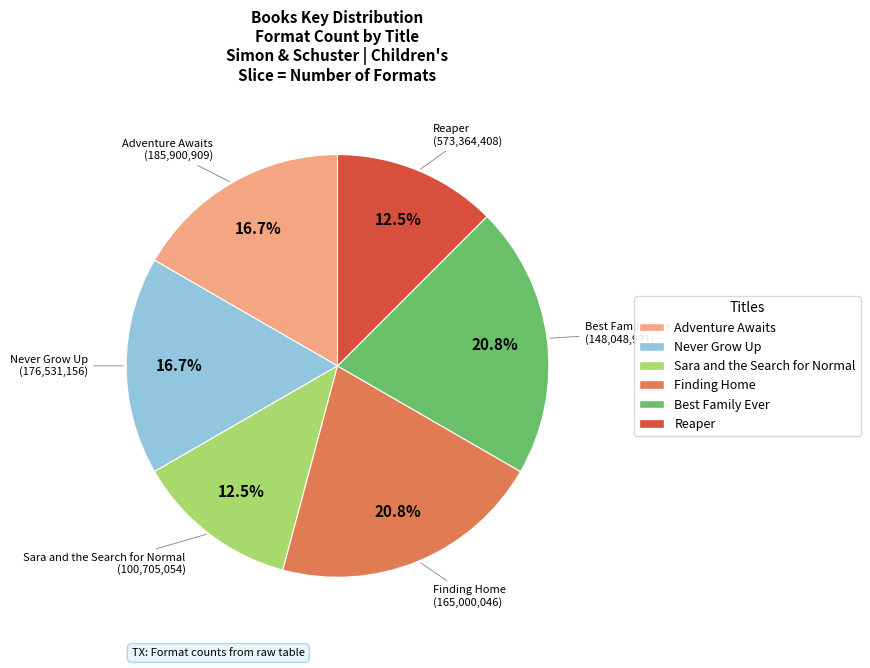

Between Sara and the Search for Normal and Best Family Ever, which is larger?

Best Family Ever